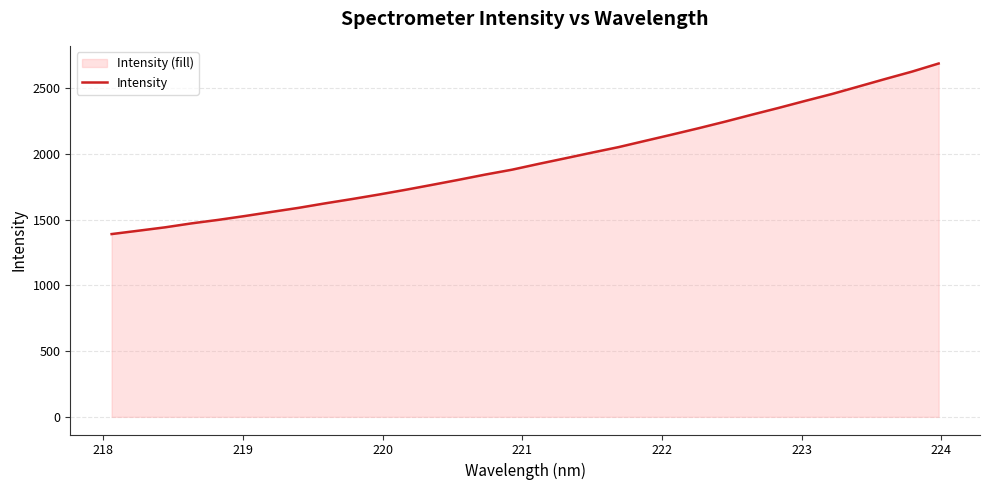

What is the difference between the maximum and minimum values?

1297.2